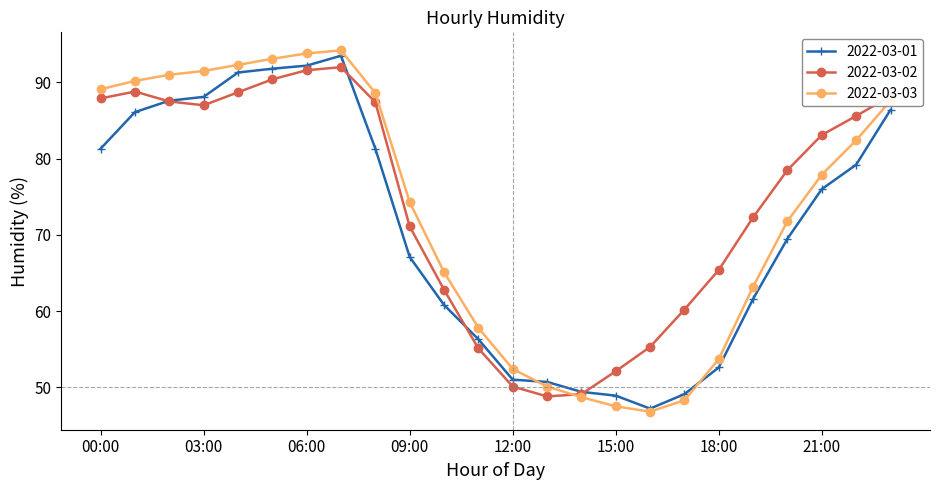

What is the minimum value shown in the chart?

46.8